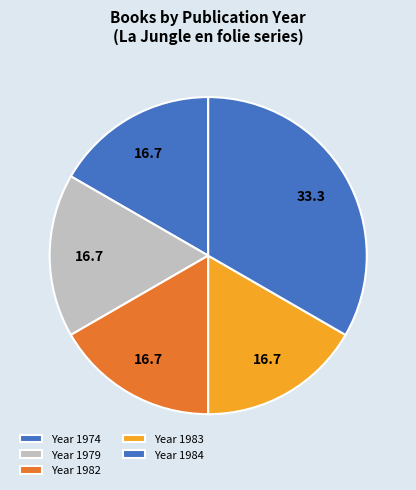

How many slices are in this pie chart?

5